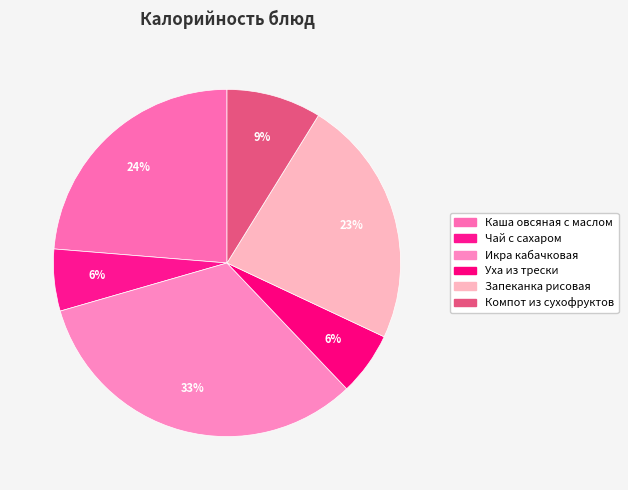

Which category has the biggest portion of the pie?

Икра кабачковая